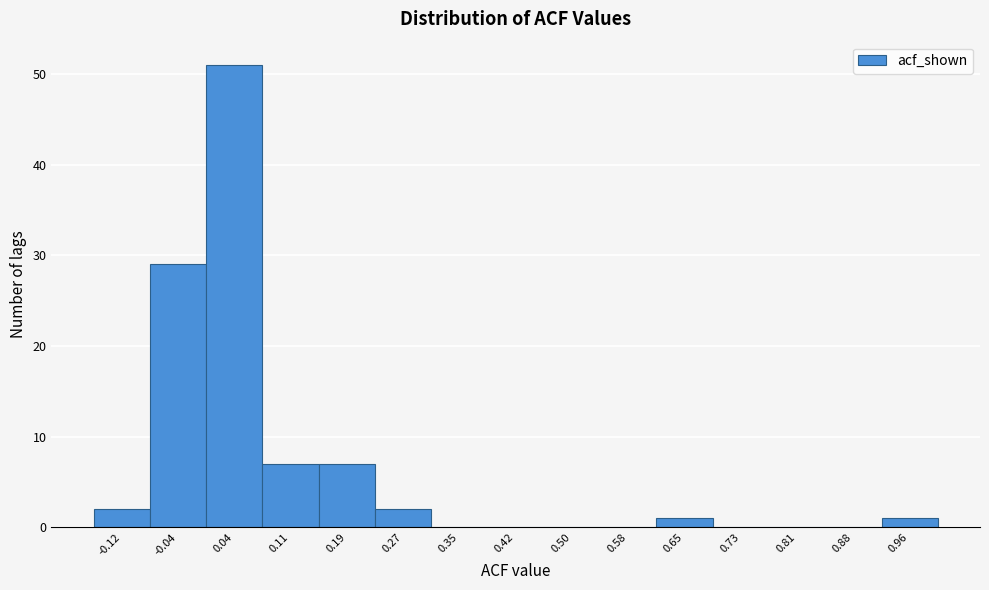

Reading left to right, list every bar in this chart as the range it spans on the x-axis followed by its height. Neither the bar edges nor the heights are printed on the chart, so give them approximately, as read against the axes.

-0.155 to -0.078: 2
-0.078 to -0.001: 29
-0.001 to 0.076: 51
0.076 to 0.153: 7
0.153 to 0.230: 7
0.230 to 0.307: 2
0.307 to 0.384: 0
0.384 to 0.461: 0
0.461 to 0.538: 0
0.538 to 0.615: 0
0.615 to 0.692: 1
0.692 to 0.769: 0
0.769 to 0.846: 0
0.846 to 0.923: 0
0.923 to 1.000: 1